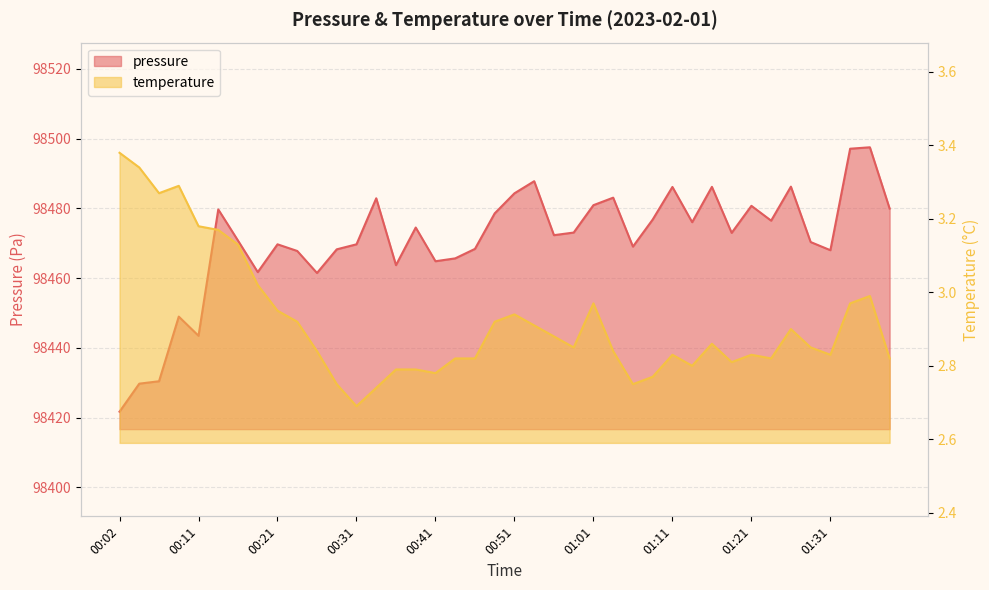

What is the maximum value shown in the chart?

98497.5